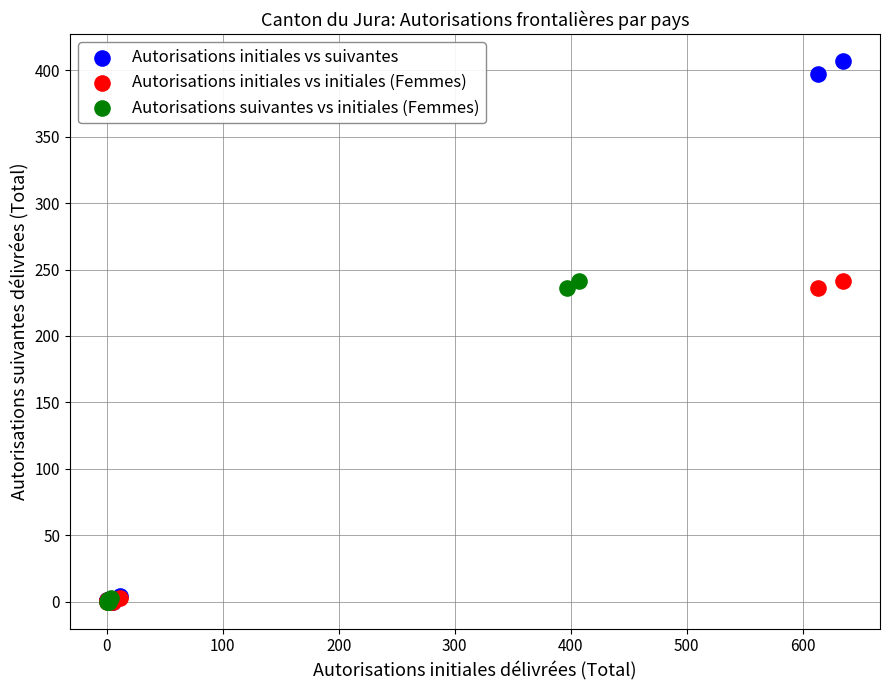

Which series has the largest Y range (max minus min)?

Autorisations initiales vs suivantes